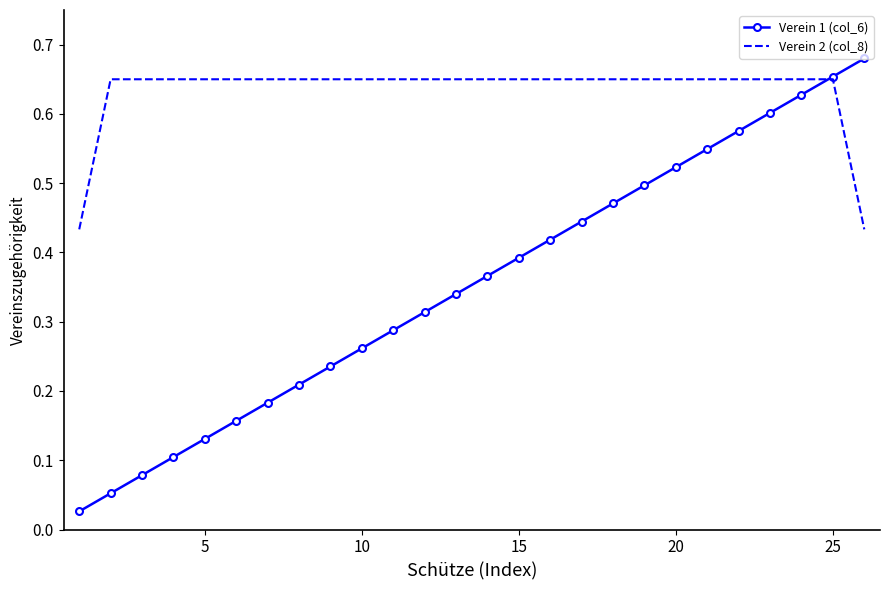

Which series has the largest total across all categories?

Verein 2 (col_8)